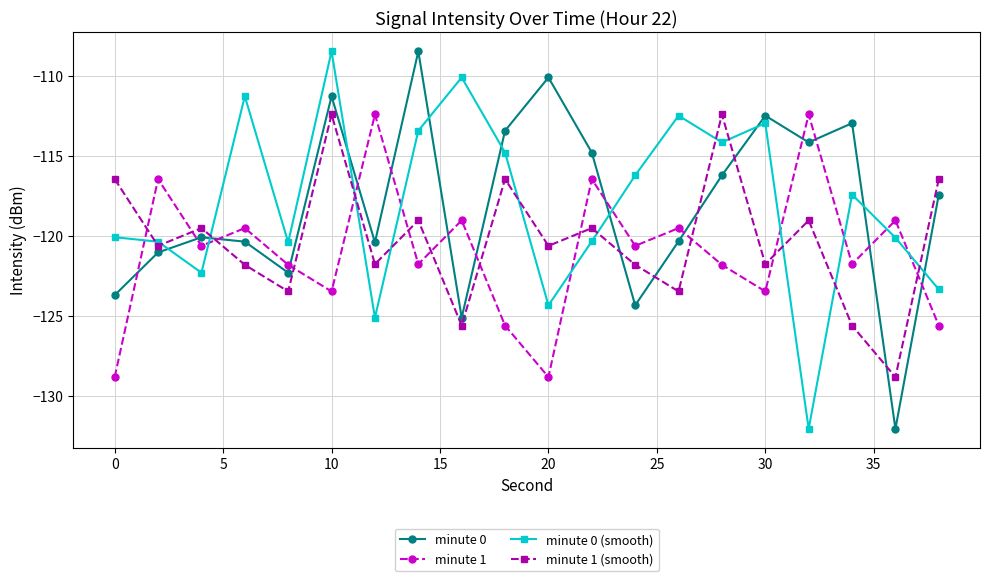

What is the greatest value displayed?

-108.5